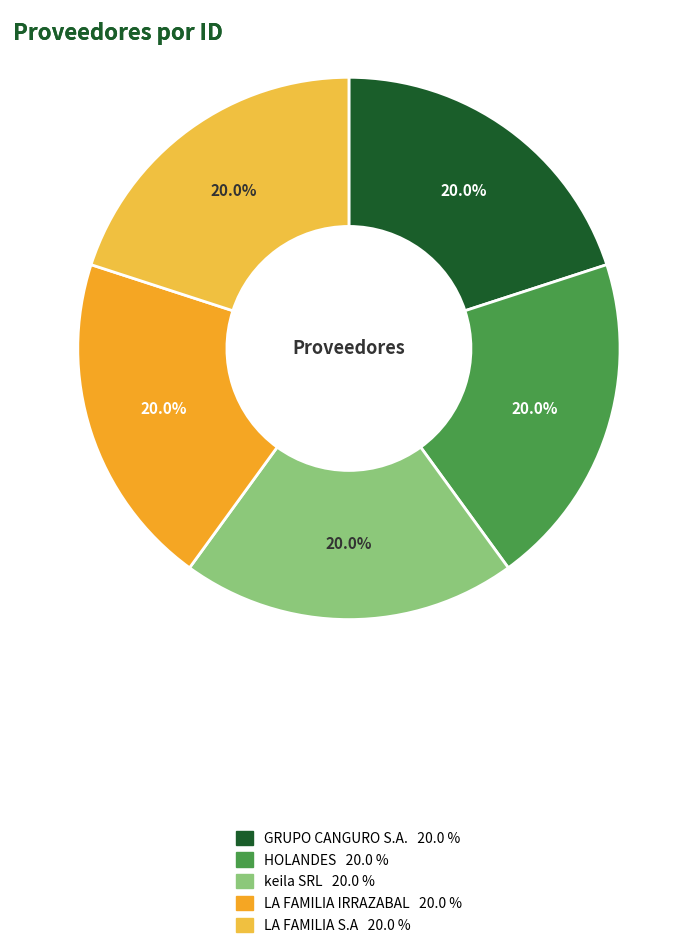

What is the largest slice in the pie chart?

LA FAMILIA IRRAZABAL